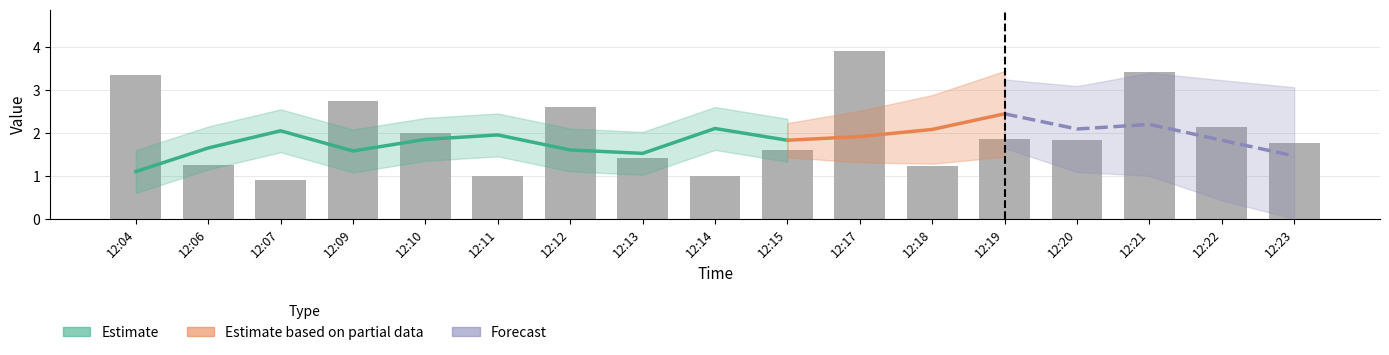

What is the sum of the values at 12:22 and 12:10?

4.1